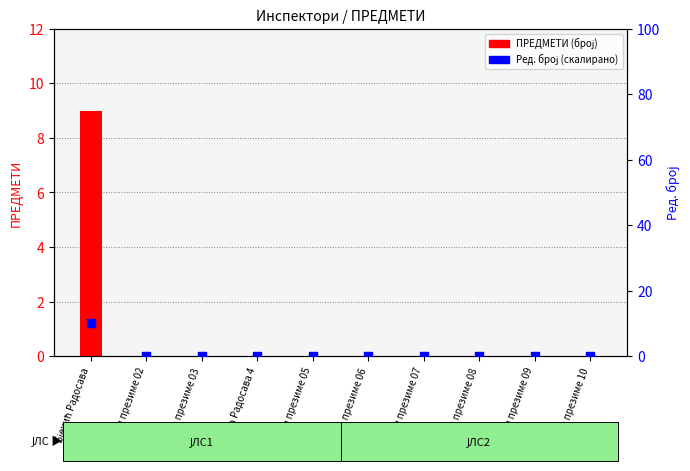

Which series contains the lowest Y value?

ПРЕДМЕТИ (број)